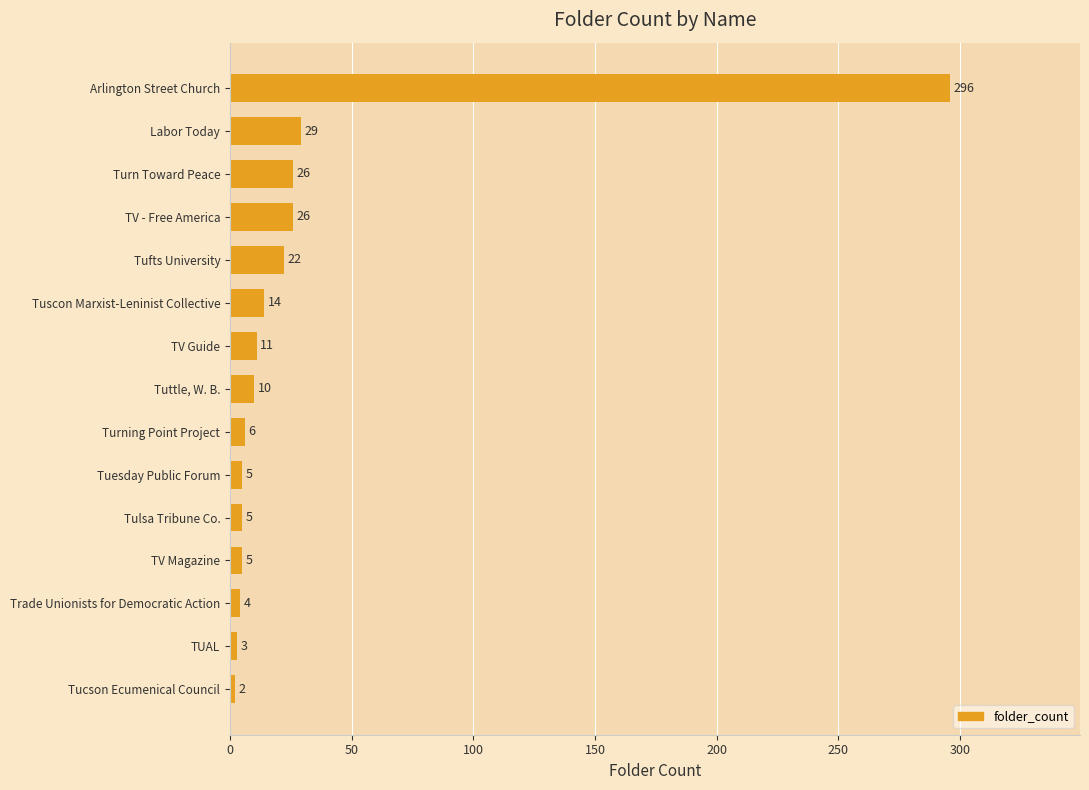

What is the label of the 1st bar from the bottom?

Tucson Ecumenical Council